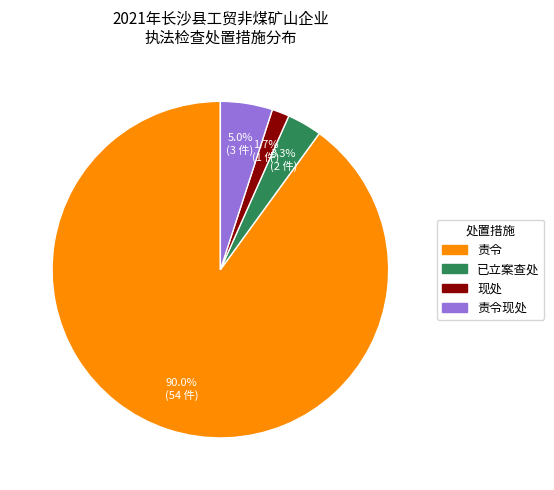

Does any single category account for the majority?

Yes